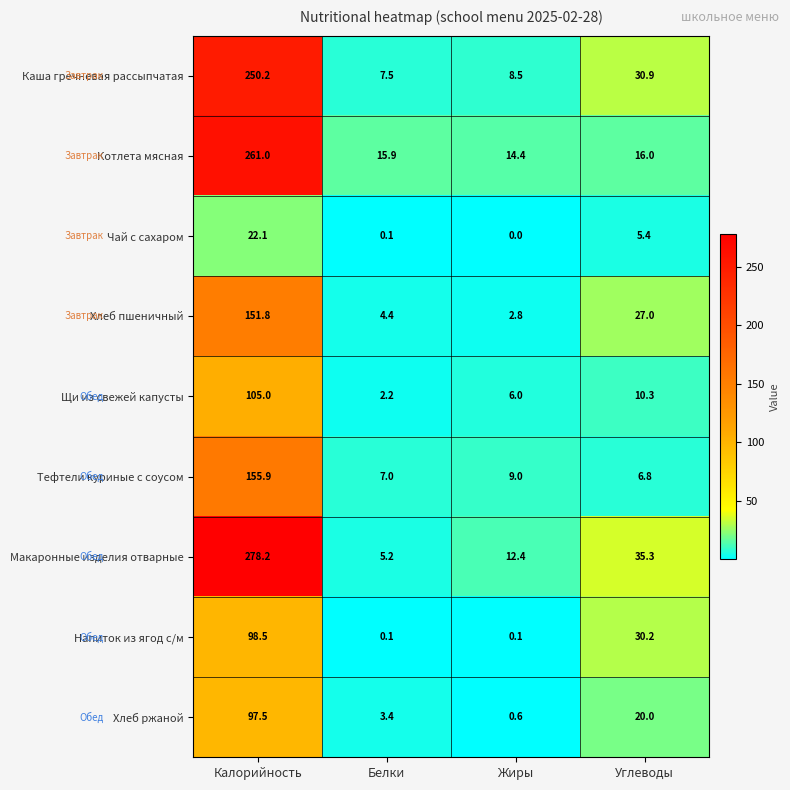

At which label is Котлета мясная closest to 137?

Углеводы